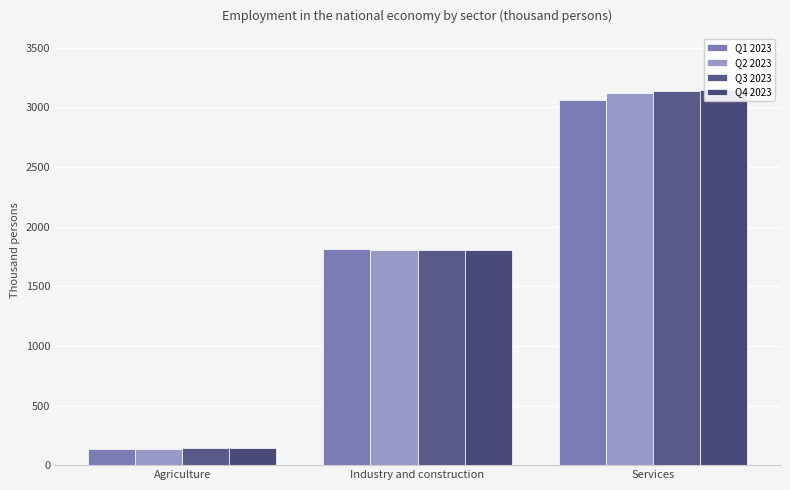

At Agriculture, list the series in order from smallest to largest.

Q1 2023, Q2 2023, Q3 2023, Q4 2023